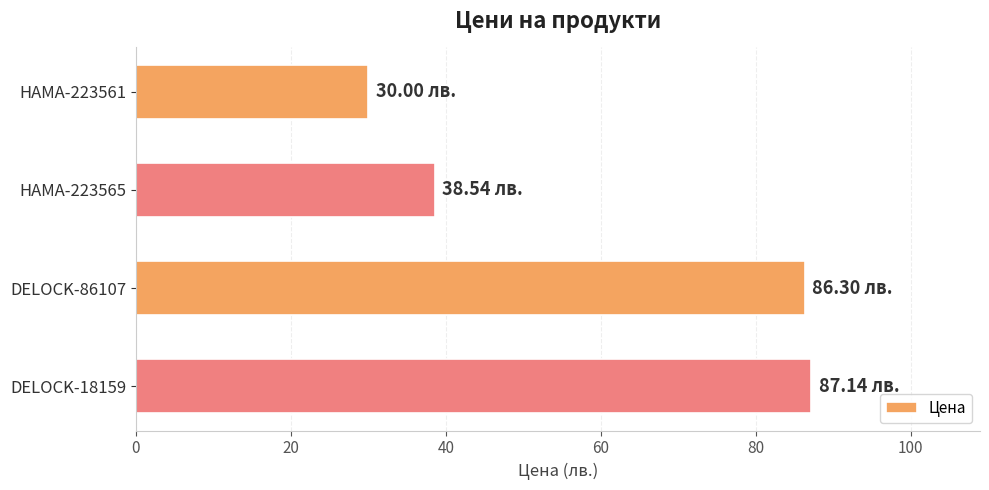

What is the difference between the values at DELOCK-18159 and HAMA-223561?

57.1